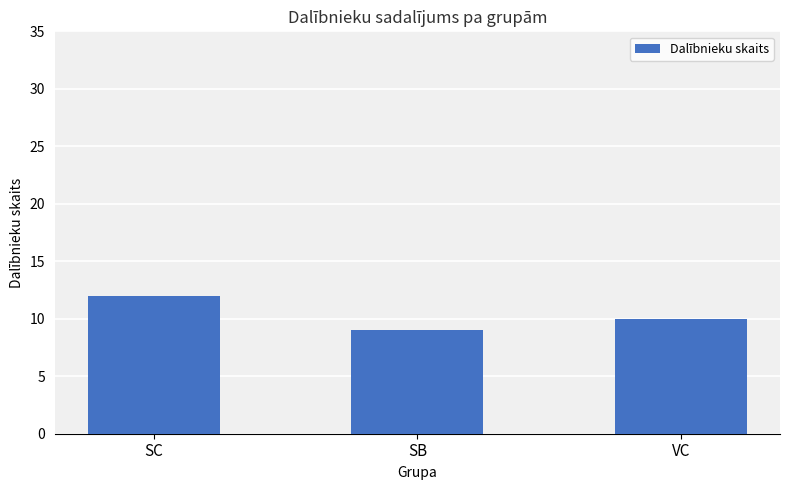

What is the difference between the values at SB and VC?

1